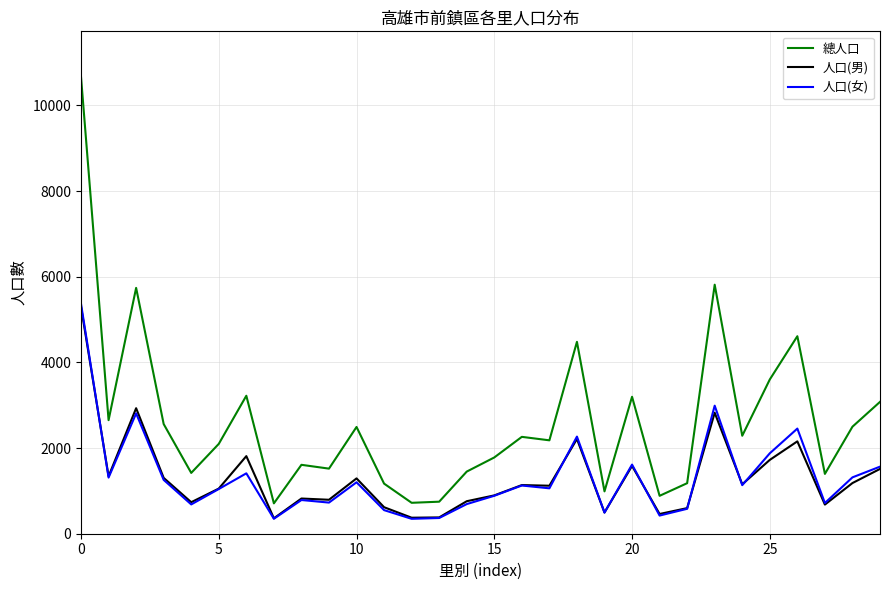

True or false: 人口(女) and 總人口 intersect in this chart.

False